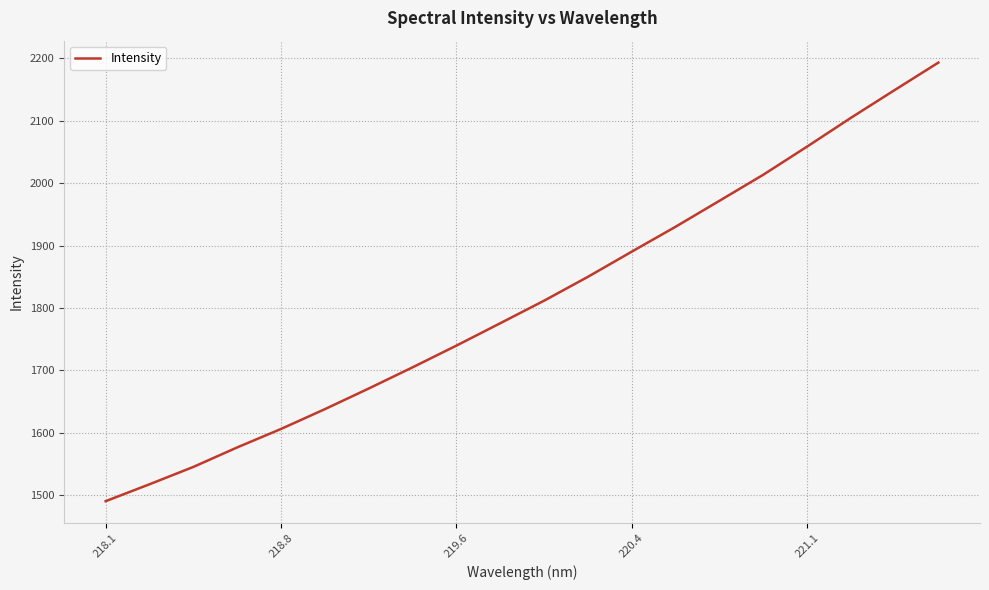

What is the minimum value shown in the chart?

1490.3